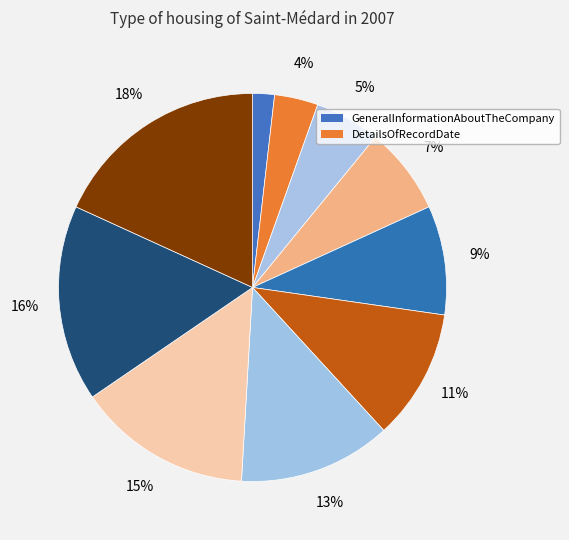

How many segments does this pie chart have?

10